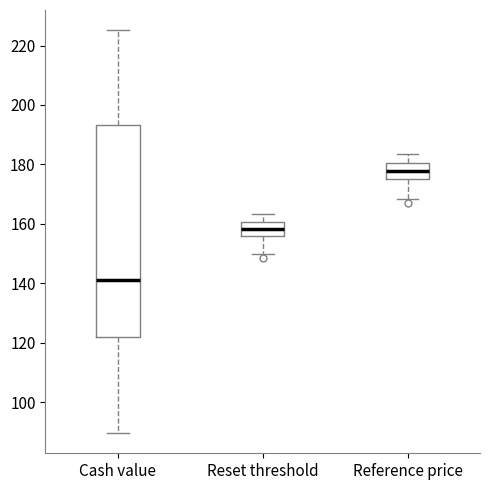

Comparing the boxes themselves (not the whiskers), which one is the tallest?

Cash value